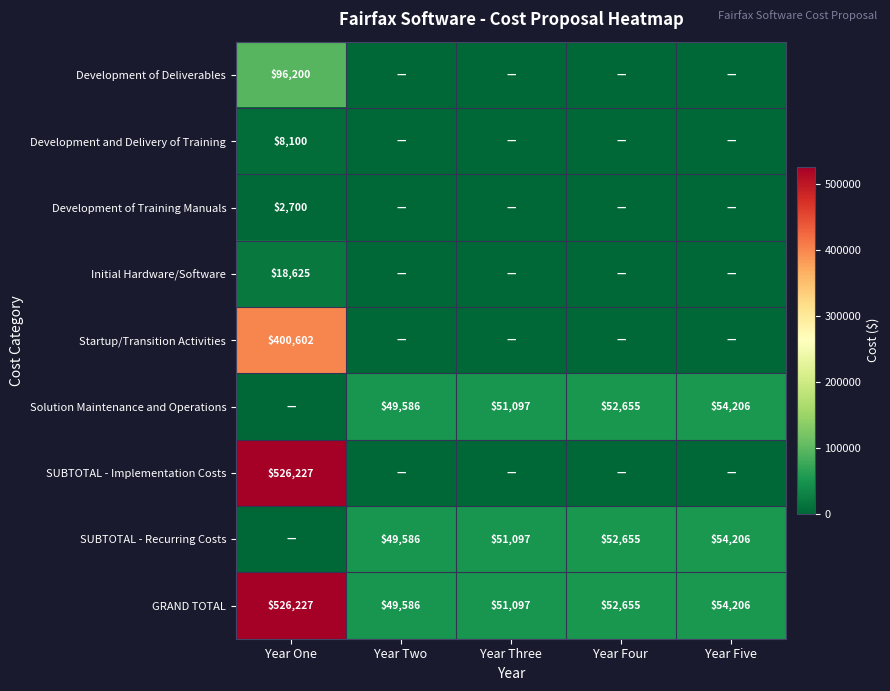

What is the minimum value for GRAND TOTAL?

49586